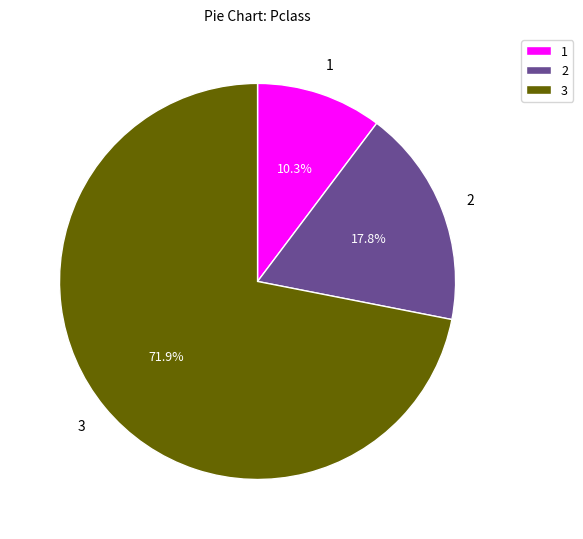

What portion of the pie excludes 2?

82.2%